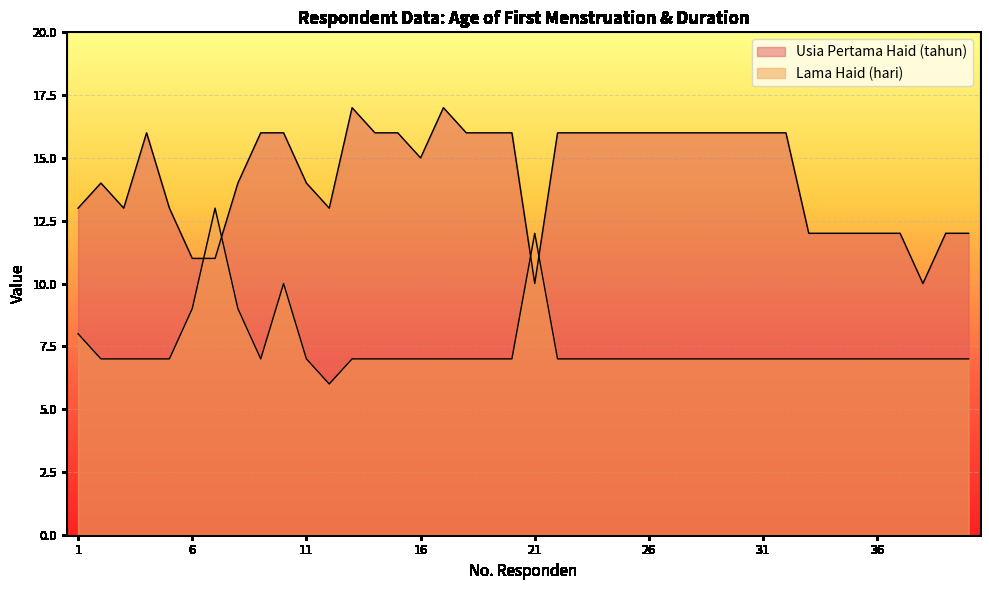

Reading left to right, extract all data points from this chart.

Usia Pertama Haid (tahun): 13	14	13	16	13	11	11	14	16	16	14	13	17	16	16	15	17	16	16	16	10	16	16	16	16	16	16	16	16	16	16	16	12	12	12	12	12	10	12	12
Lama Haid (hari): 8	7	7	7	7	9	13	9	7	10	7	6	7	7	7	7	7	7	7	7	12	7	7	7	7	7	7	7	7	7	7	7	7	7	7	7	7	7	7	7